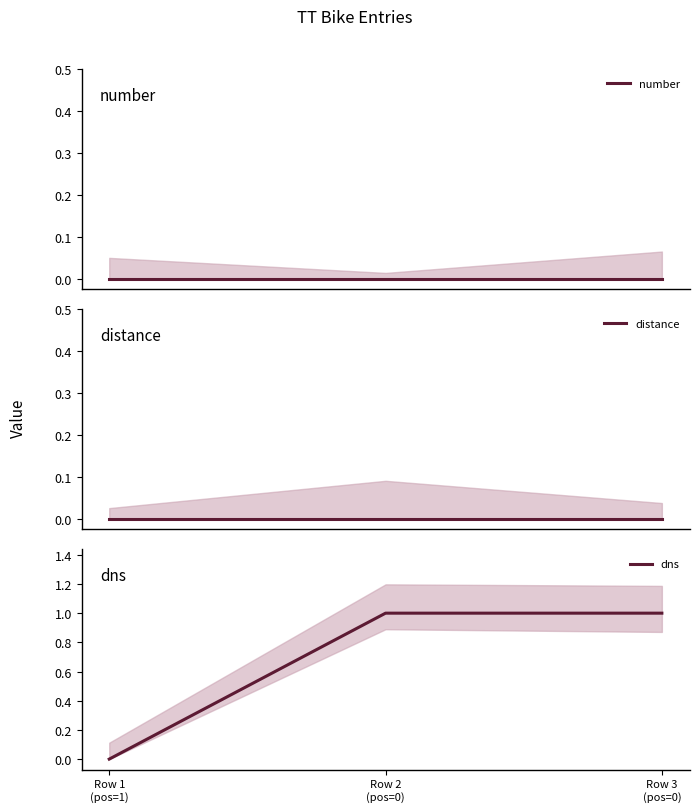

Which series has the largest total across all categories?

dns